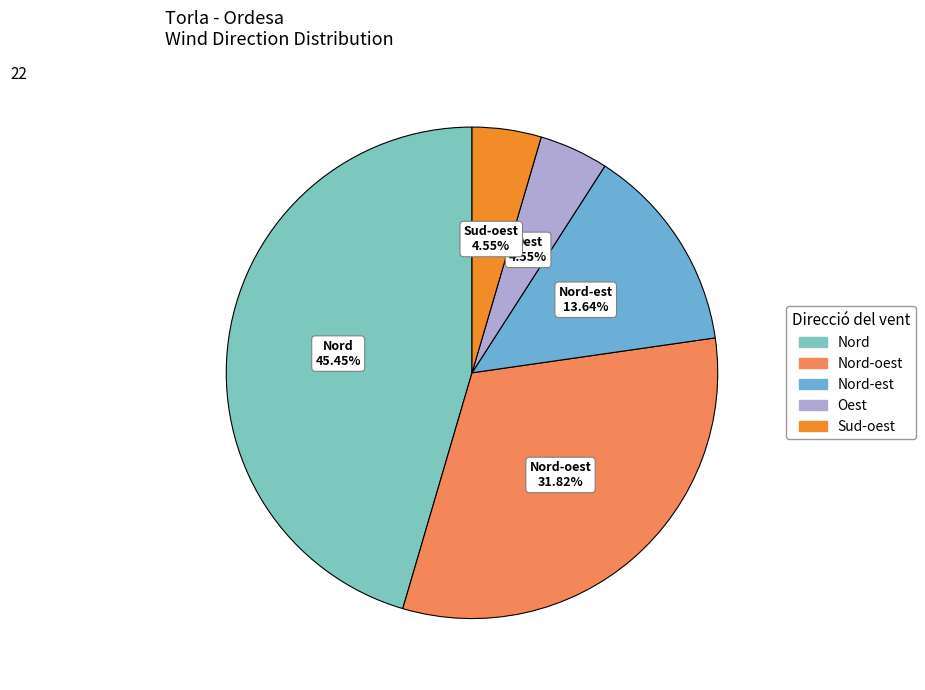

Does any single category account for the majority?

No